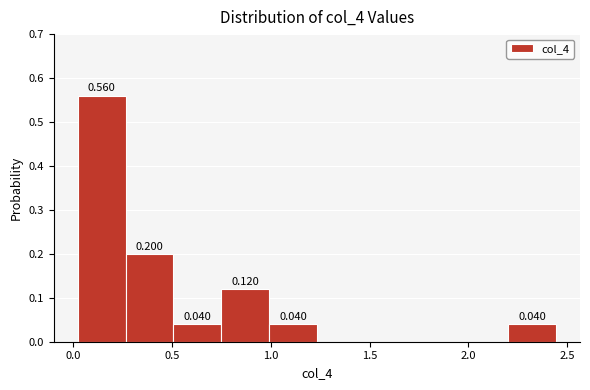

Which range on the x-axis has the tallest bar?

0.00 to 0.25